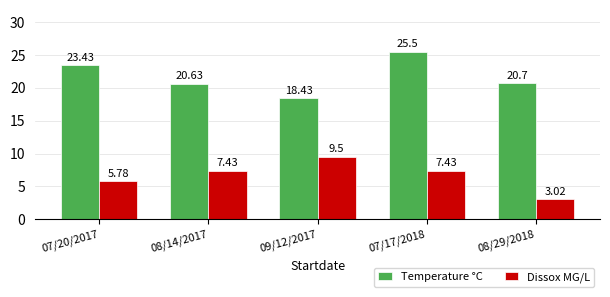

Which series changed the most between 07/20/2017 and 09/12/2017?

Temperature °C